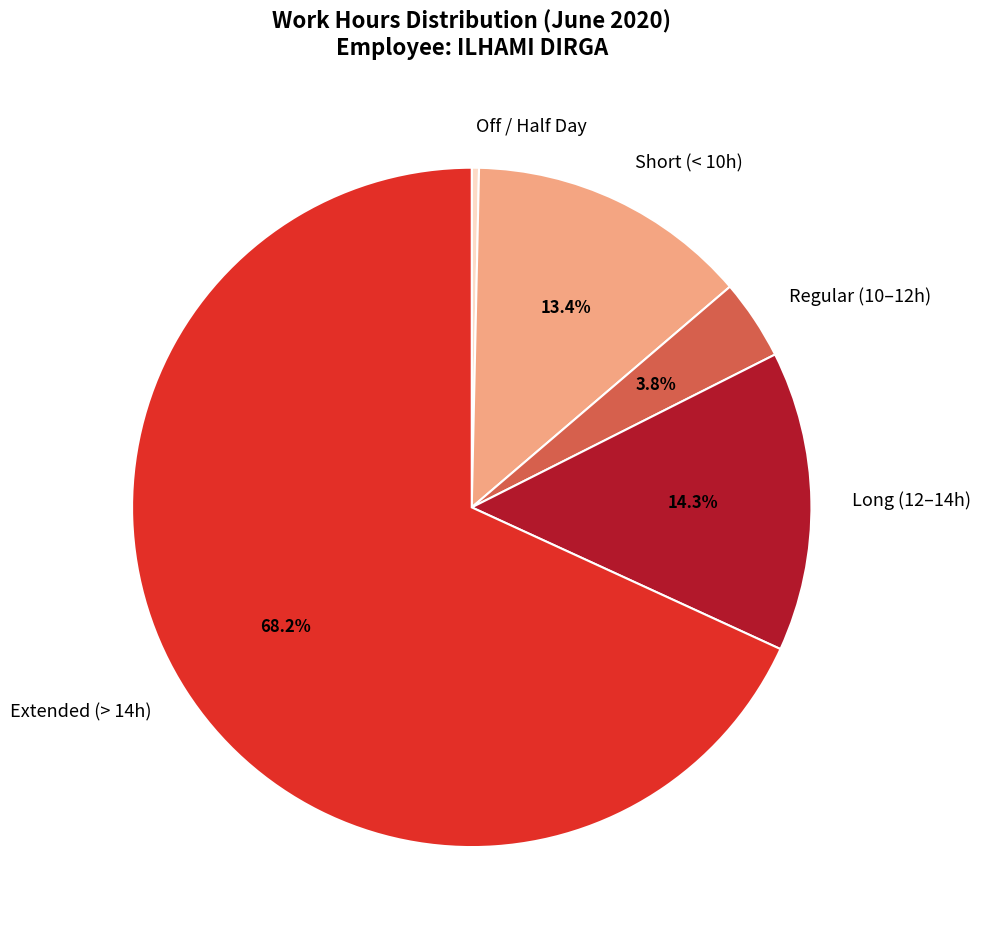

Which slice is the largest?

Extended (> 14h)